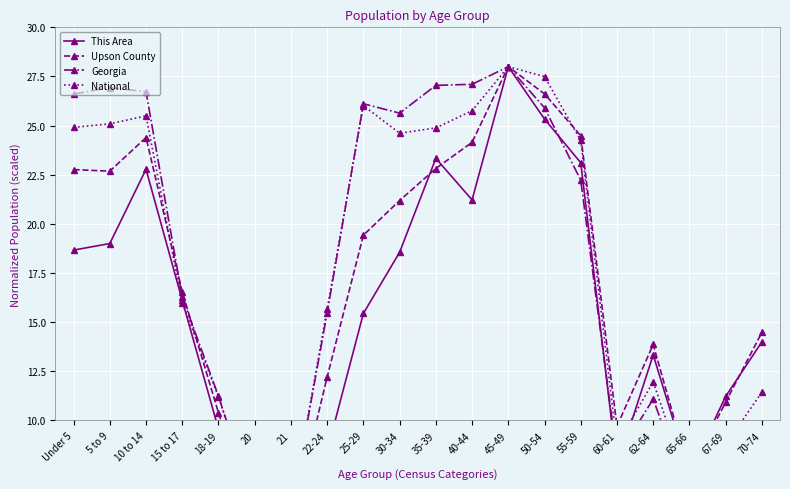

True or false: National and This Area cross at least once.

True